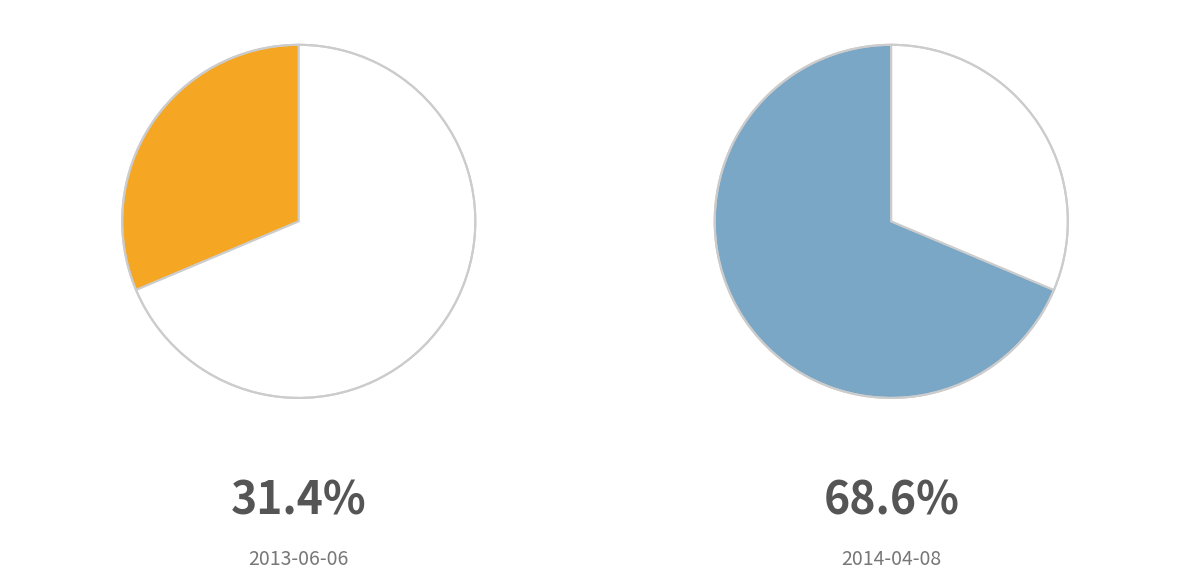

Does 2013-06-06 account for over 50% of the chart?

No